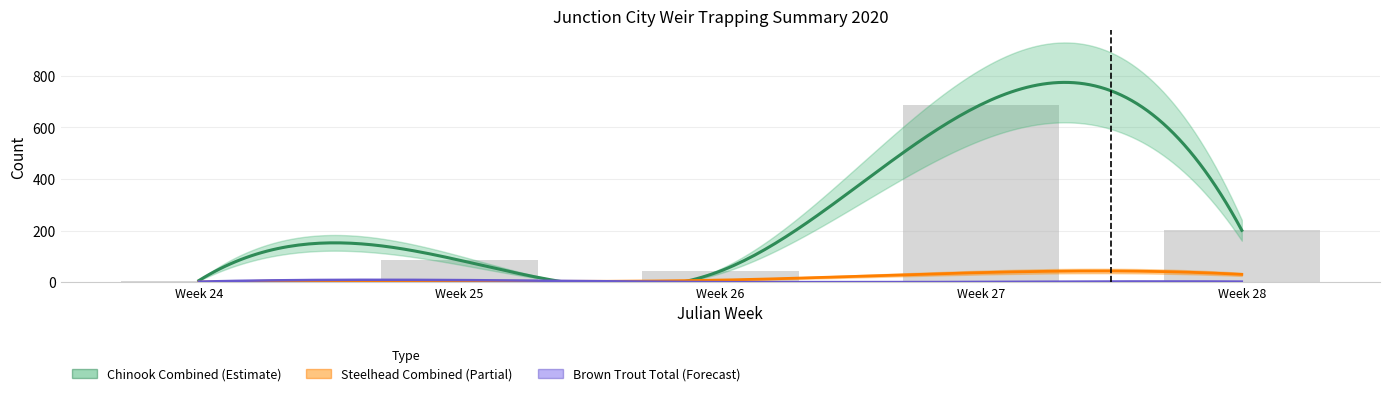

What is the value of the Chinook Adults bar at the 5th from the left?

201